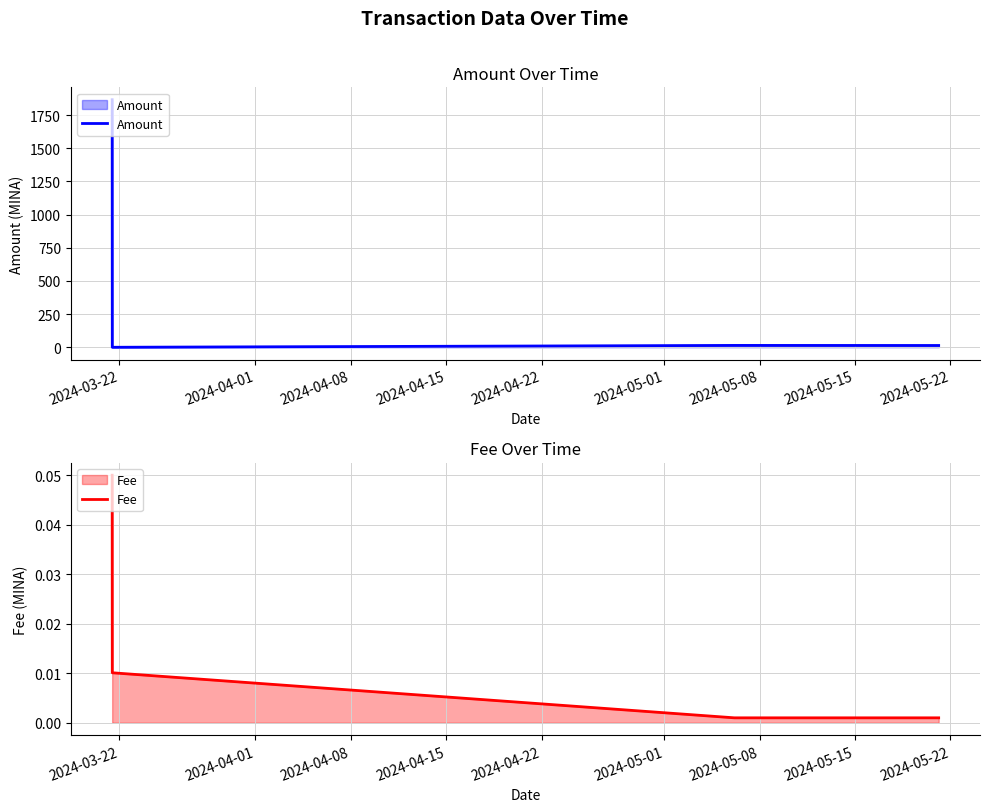

What is the maximum value for Amount?

1865.4